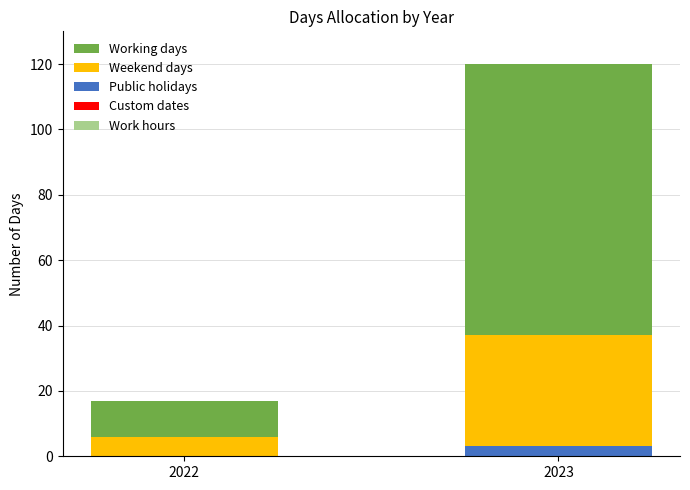

What is the total value across all series at 2023?

120